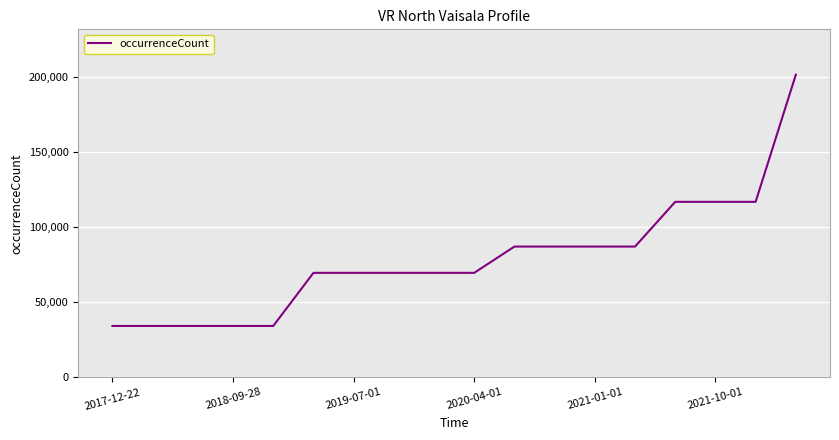

What is the greatest value displayed?

201425